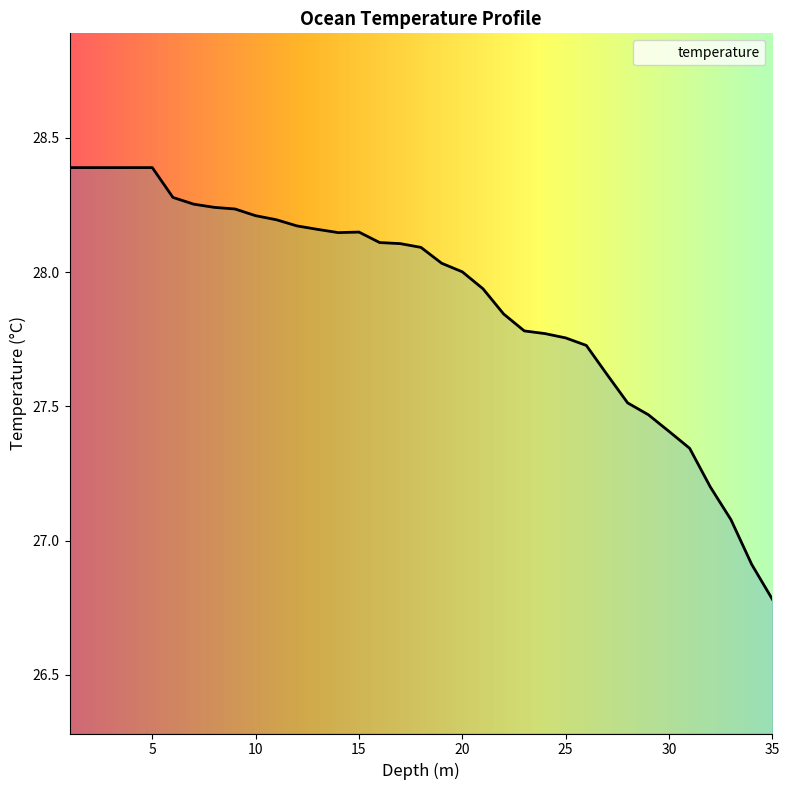

What is the minimum value shown in the chart?

26.8